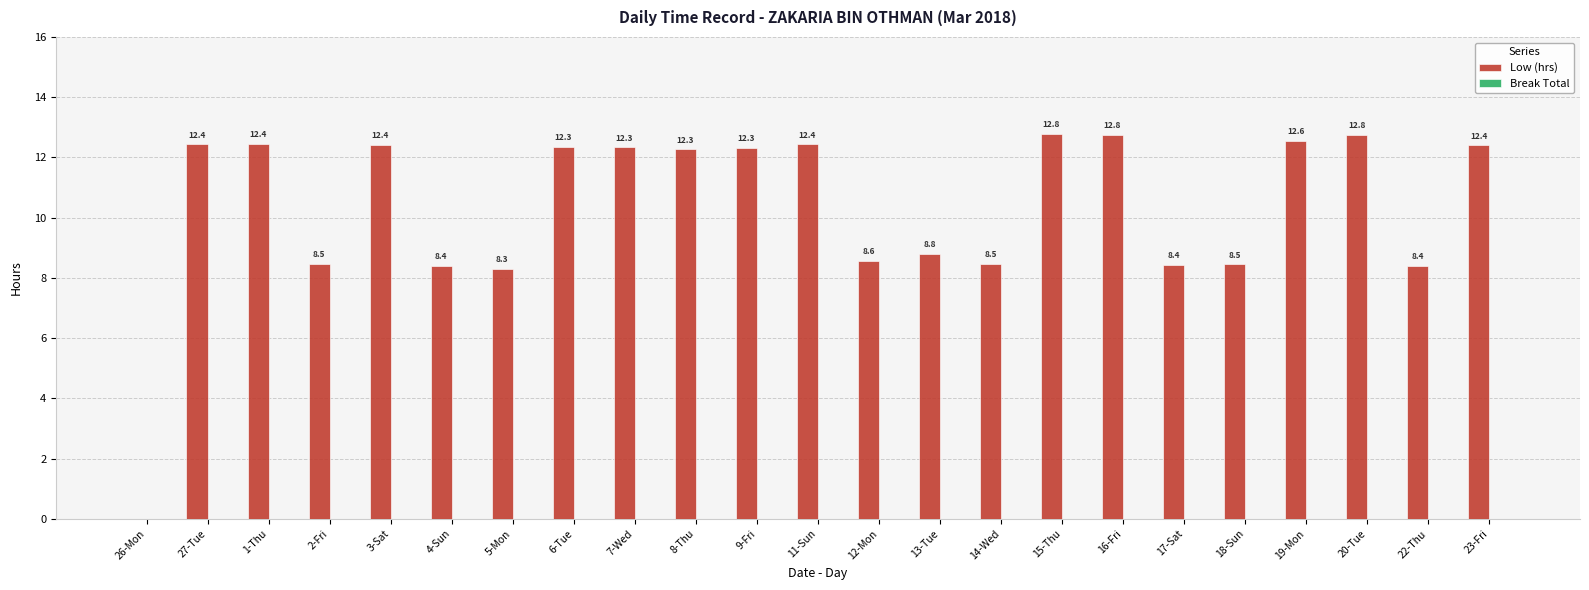

At which label does the data first exceed 12?

27-Tue